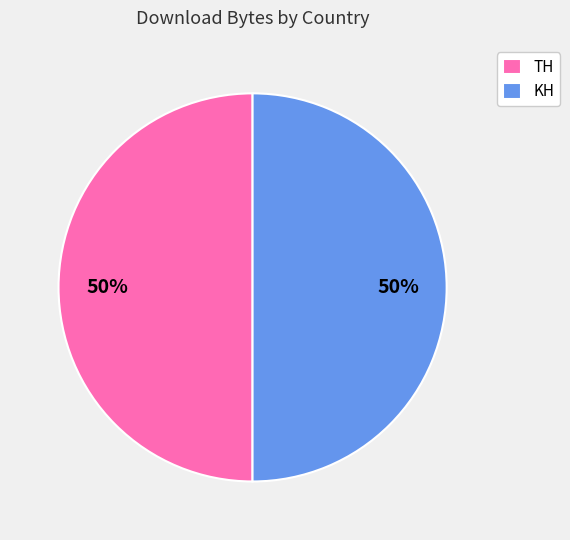

To the nearest percent, what portion does KH represent?

50%